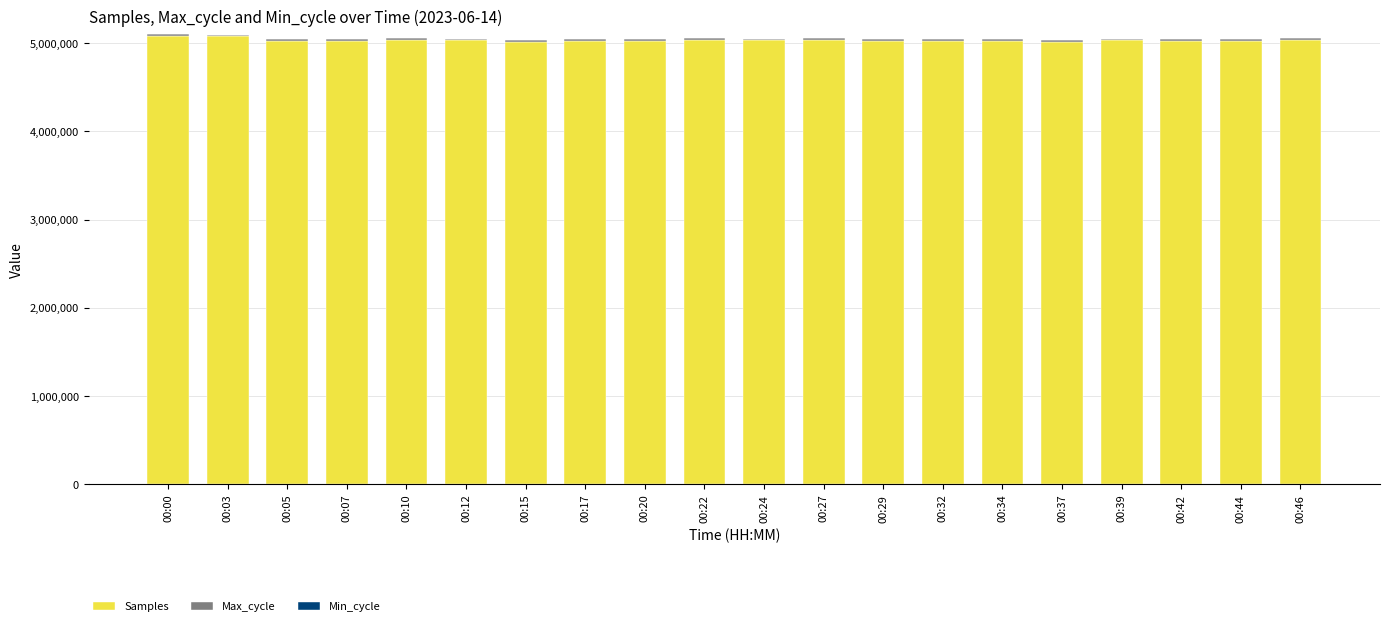

The value of Samples at 00:34 is 5021356. True or false?

True